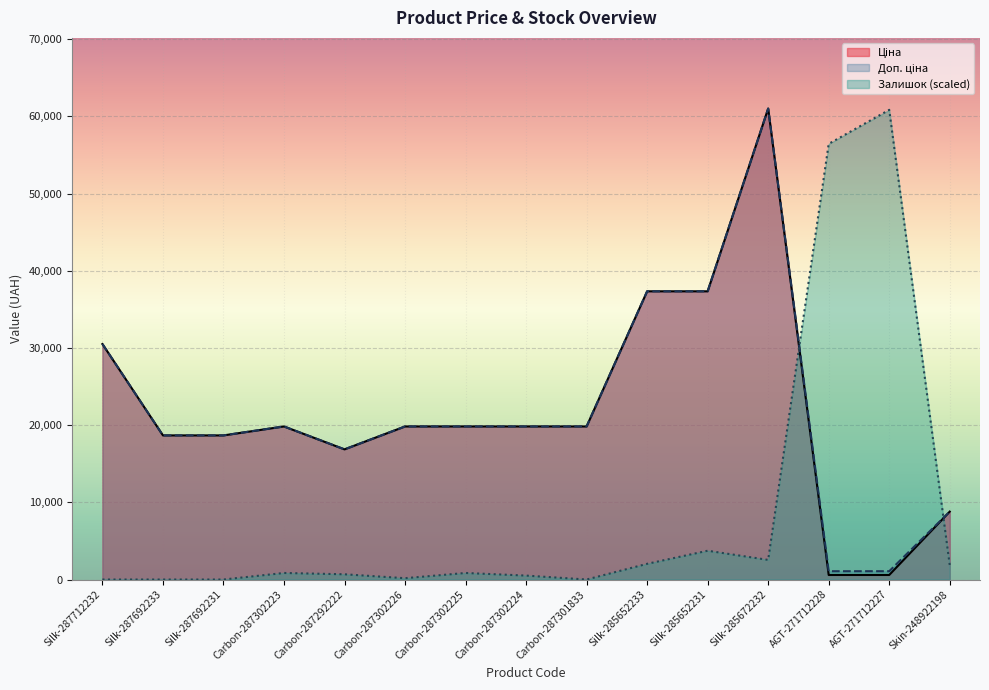

What is the sum of all Ціна values?

329554.1